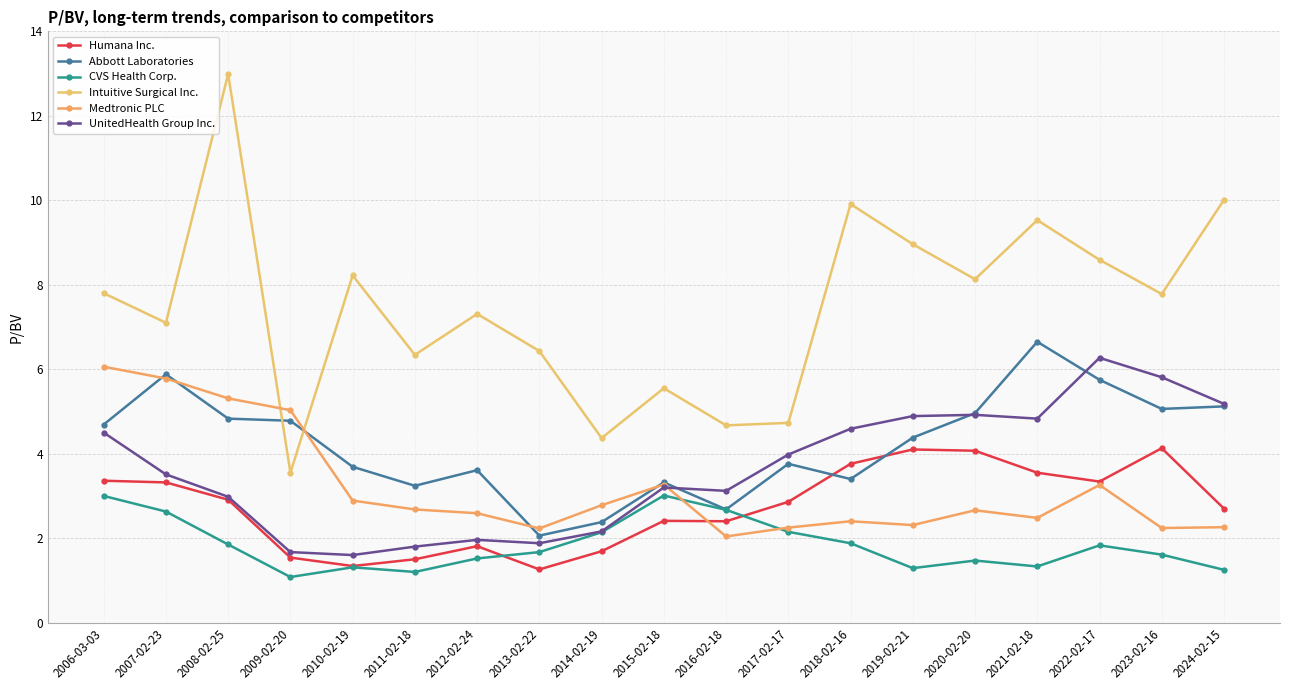

At which label does Humana Inc. reach its minimum?

2013-02-22